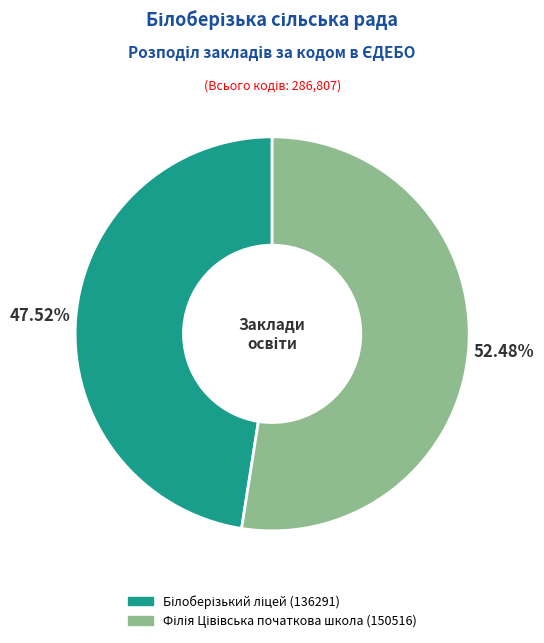

Is there a majority slice in this chart?

Yes